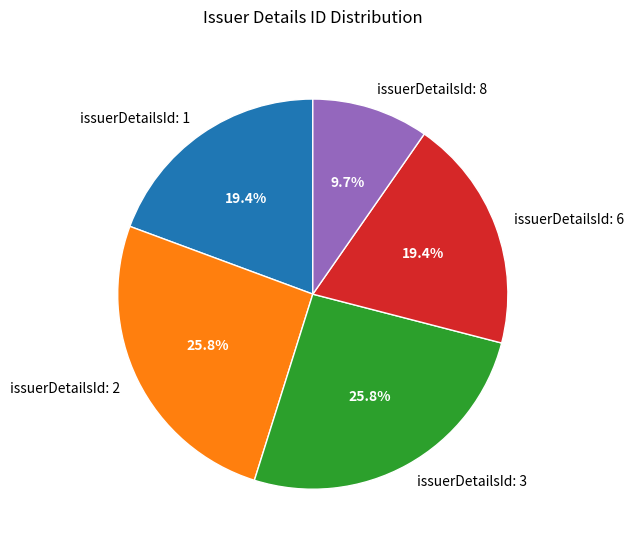

Approximately how many times larger is the value at issuerDetailsId: 8 compared to issuerDetailsId: 3?

0.4